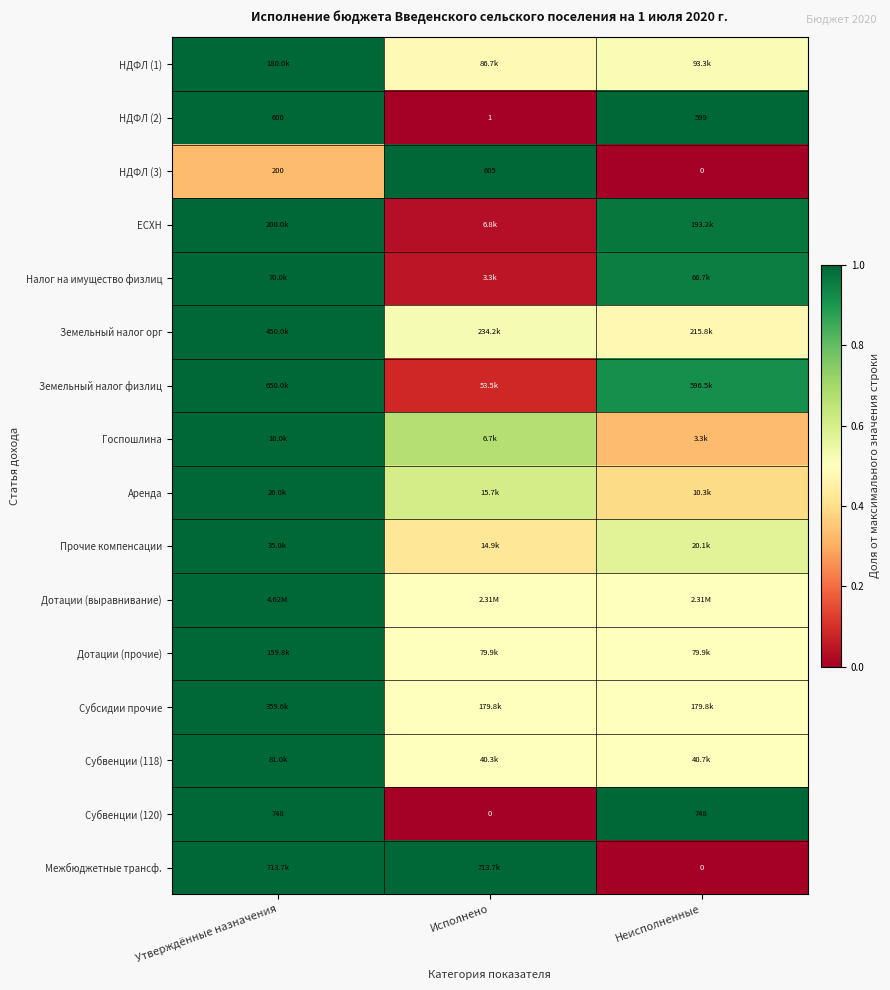

Is it true that Субвенции (120) equals 1.0 at Неисполненные?

True